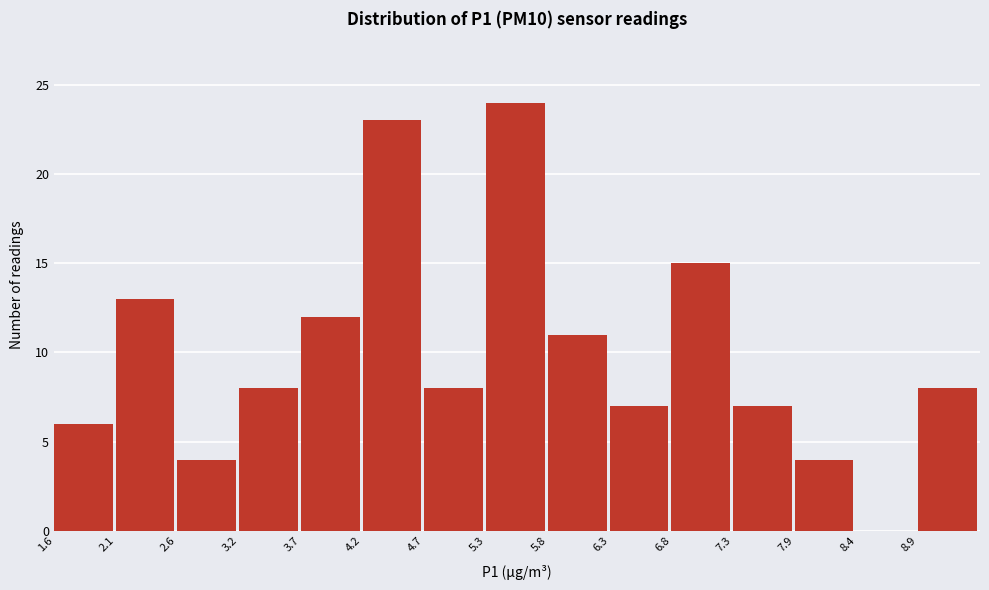

Reading left to right, transcribe this chart: for each bar, give the range it covers on the x-axis and its height. Neither the bar edges nor the heights are printed on the chart, so give them approximately, as read against the axes.

1.6 to 2.1: 6
2.1 to 2.6: 13
2.6 to 3.2: 4
3.2 to 3.7: 8
3.7 to 4.2: 12
4.2 to 4.7: 23
4.7 to 5.3: 8
5.3 to 5.8: 24
5.8 to 6.3: 11
6.3 to 6.8: 7
6.8 to 7.3: 15
7.3 to 7.9: 7
7.9 to 8.4: 4
8.4 to 8.9: 0
8.9 to 9.4: 8